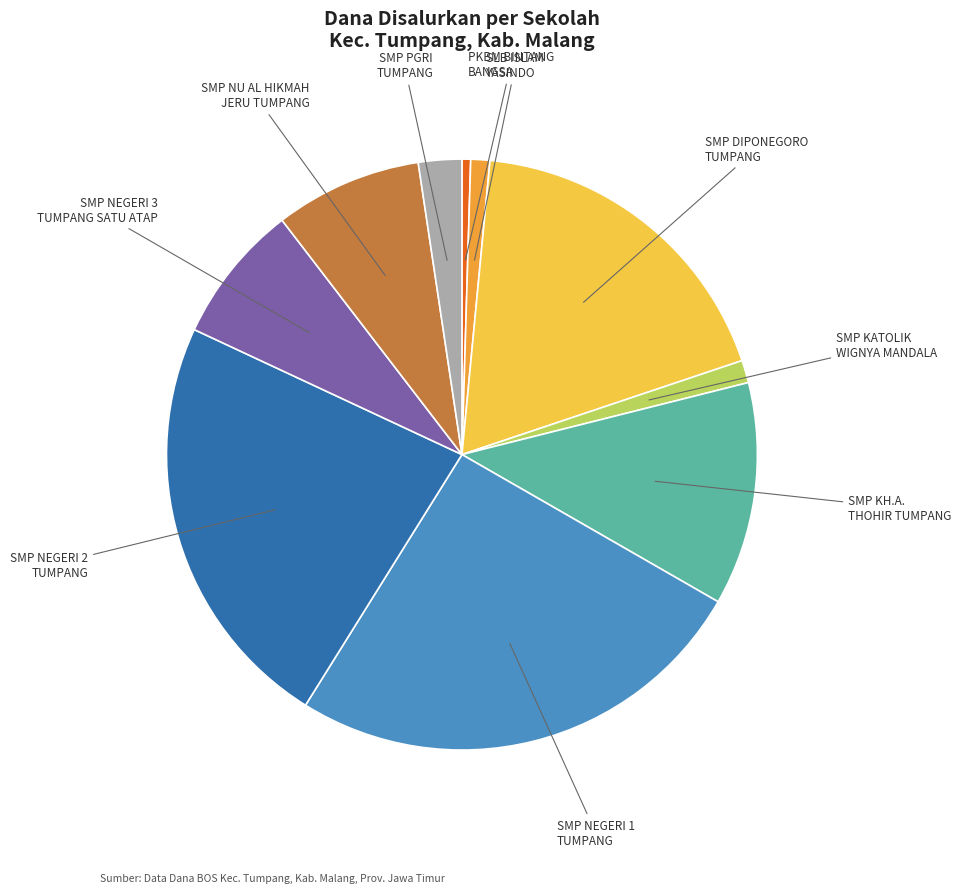

Is there any slice that represents more than half of the pie?

No